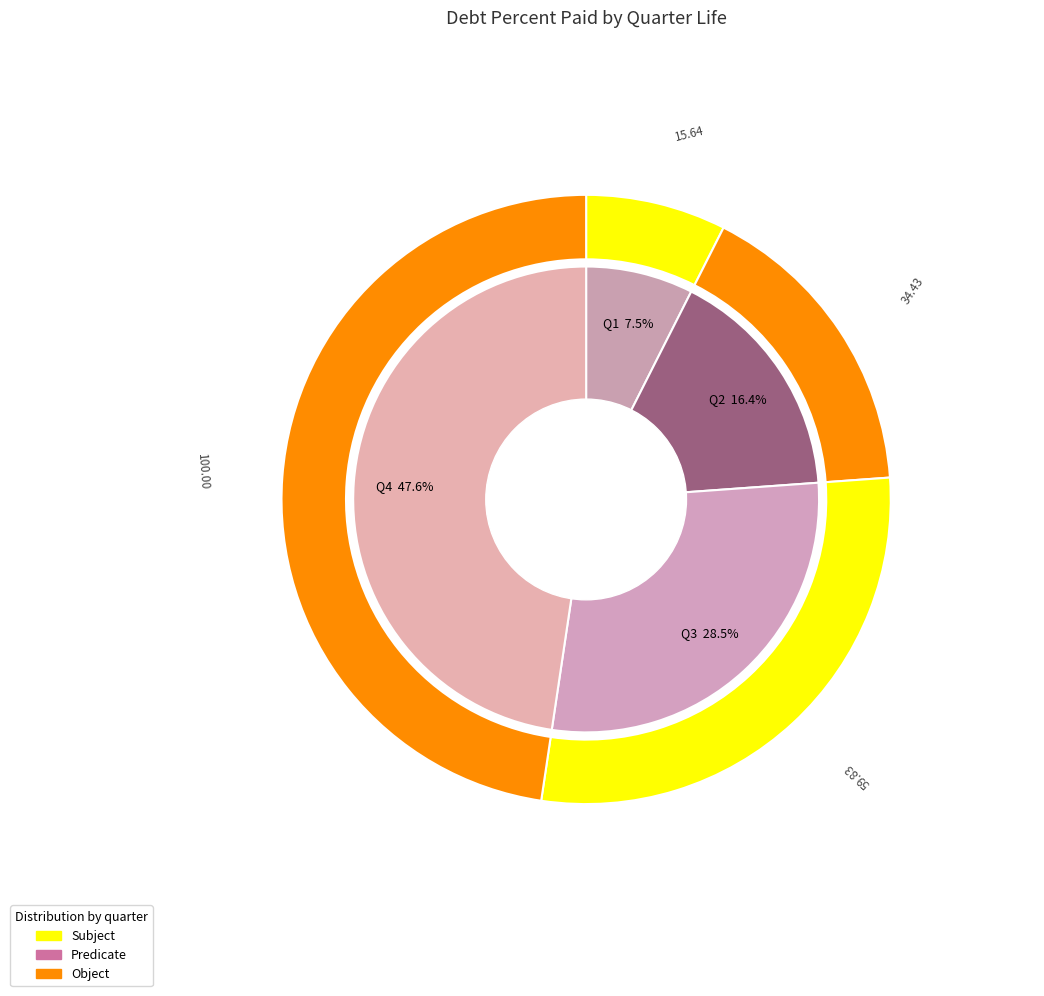

Does Q3 account for over 50% of the chart?

No